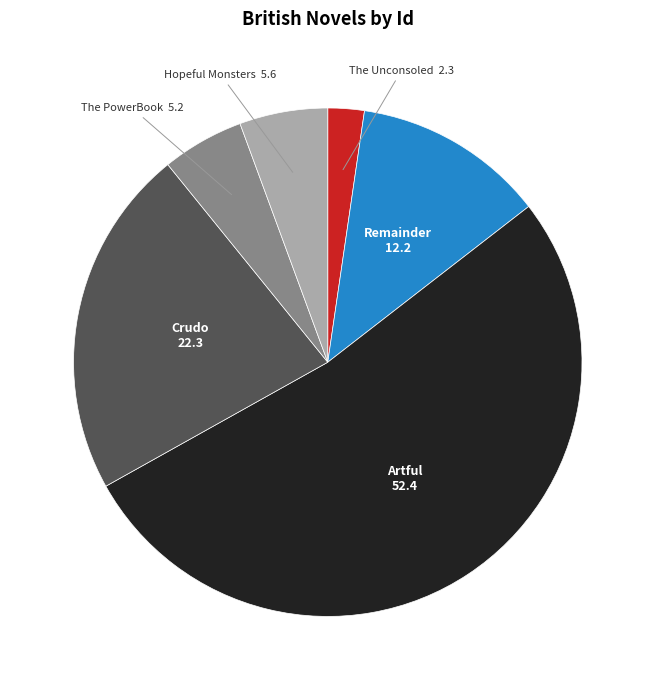

Is Artful the majority of the pie?

Yes